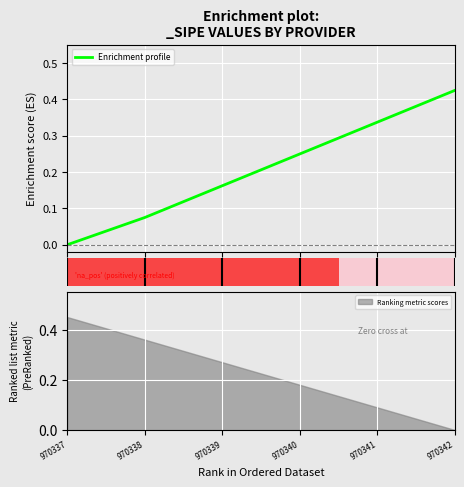

How many categories are shown in the chart?

6